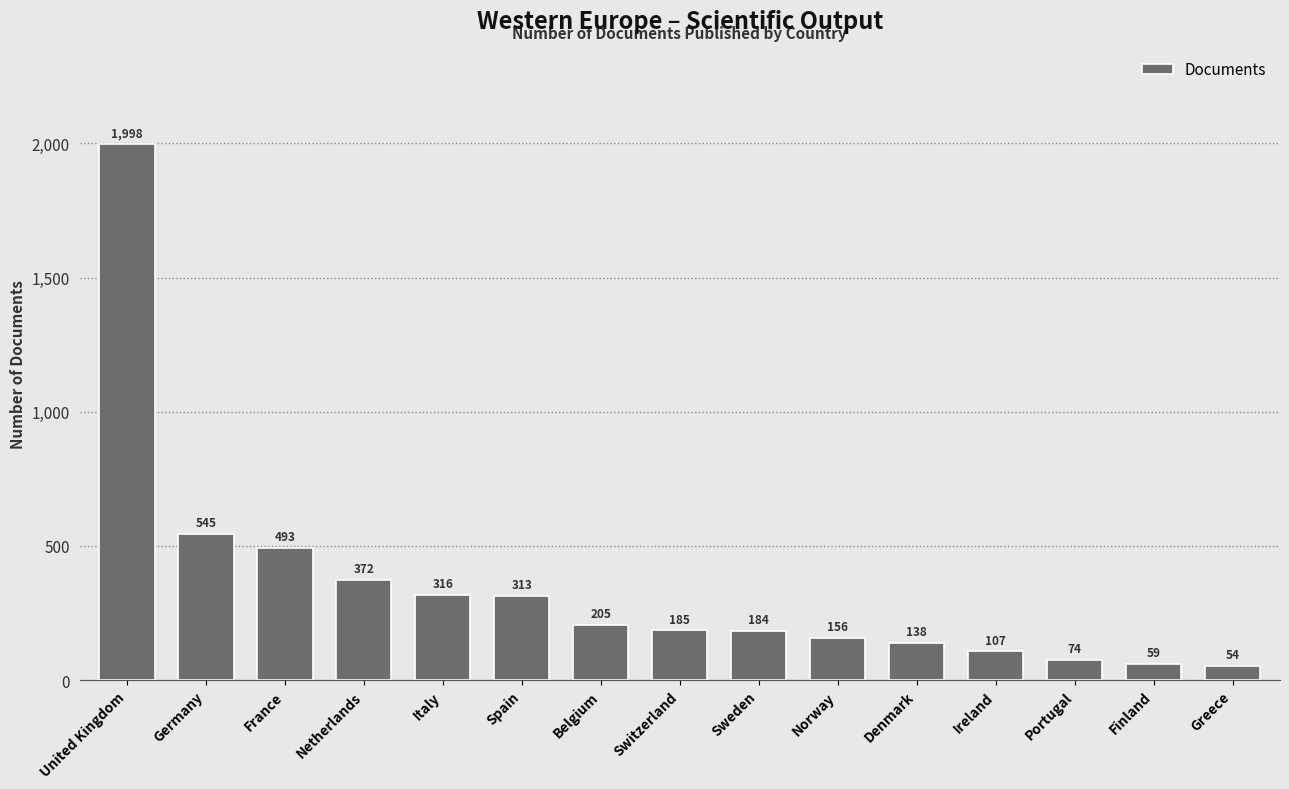

What is the value of the 7th bar from the left?

205